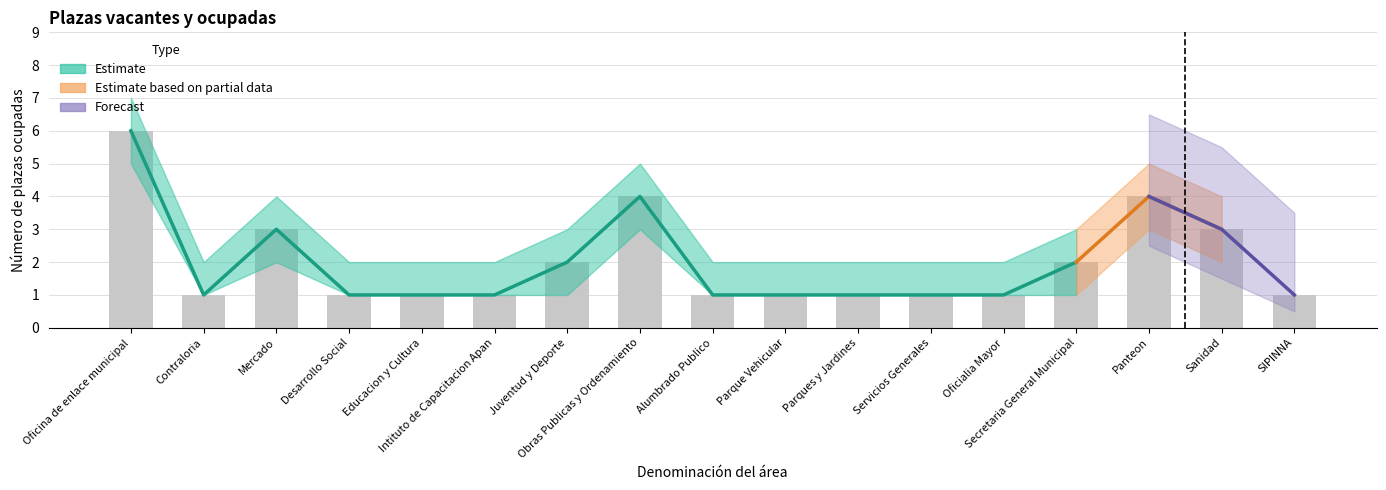

Is the value of Ocupado at SIPINNA greater than the value of Ocupado_lower at Desarrollo Social?

No